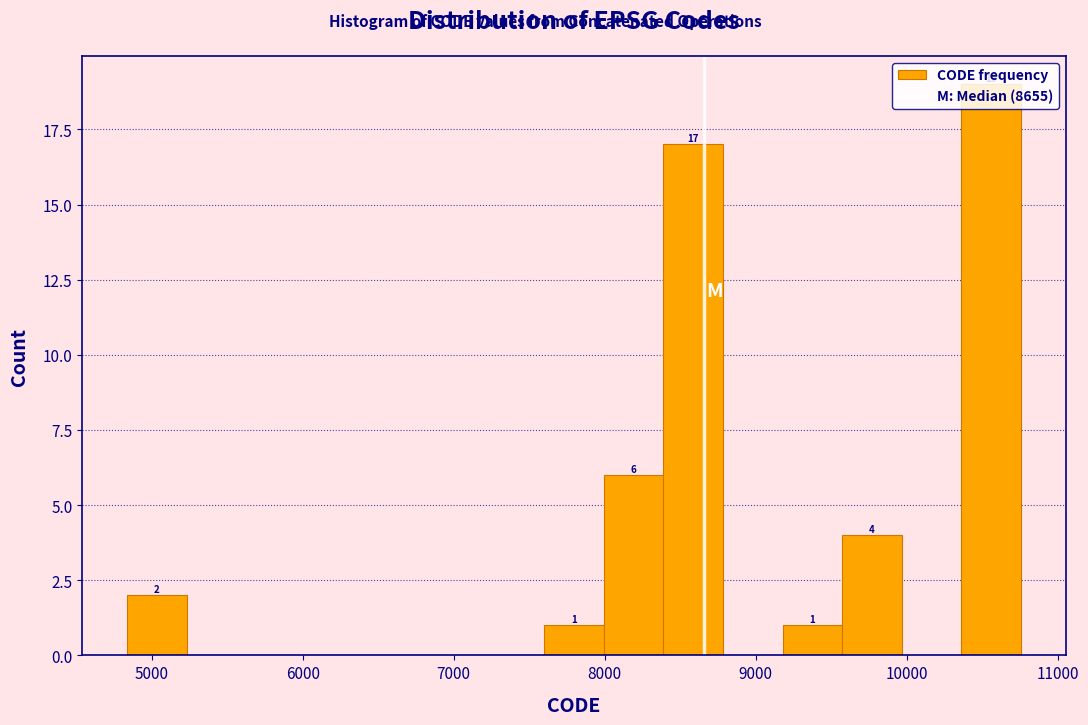

Read against the x-axis, roughly where is the centre of the tallest bar?

10600